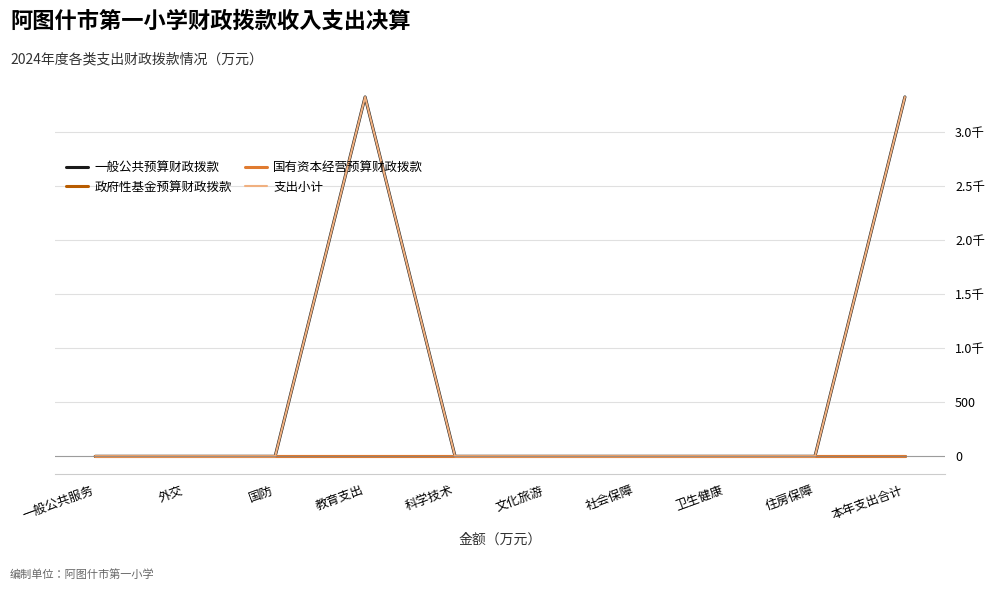

The 一般公共预算财政拨款 series shows 4979.1 at 本年支出合计. True or false?

False